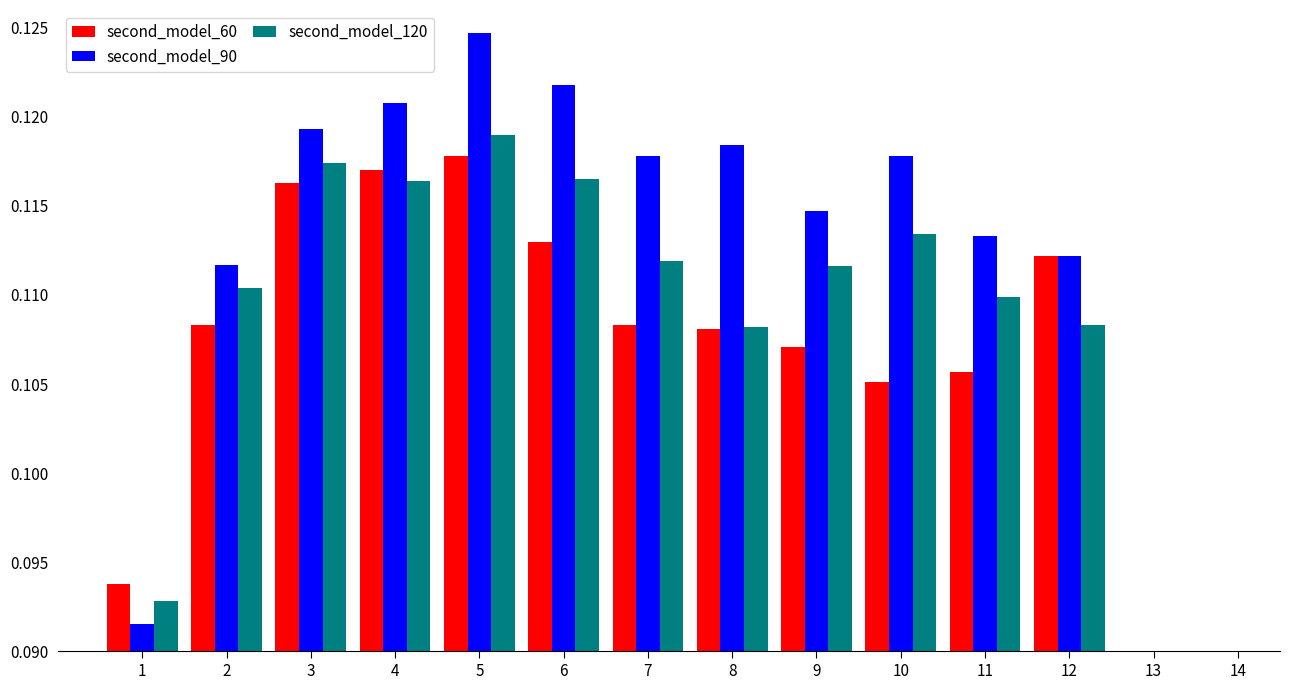

Count the second_model_60 values in the range 0 to 1.

12